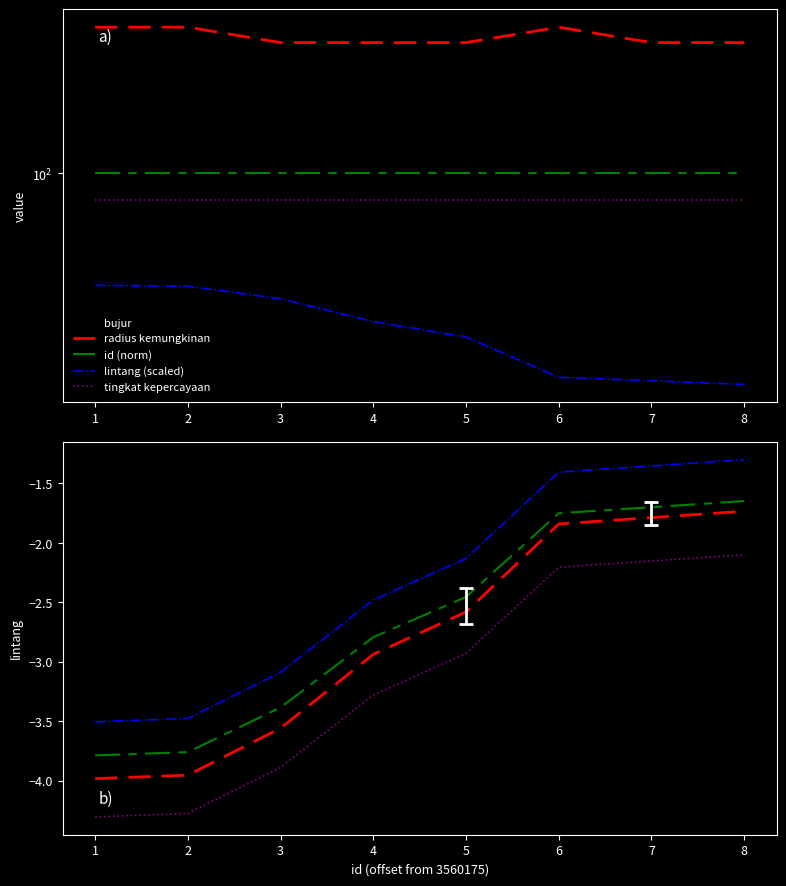

Does the chart display data point markers on the line(s)?

No